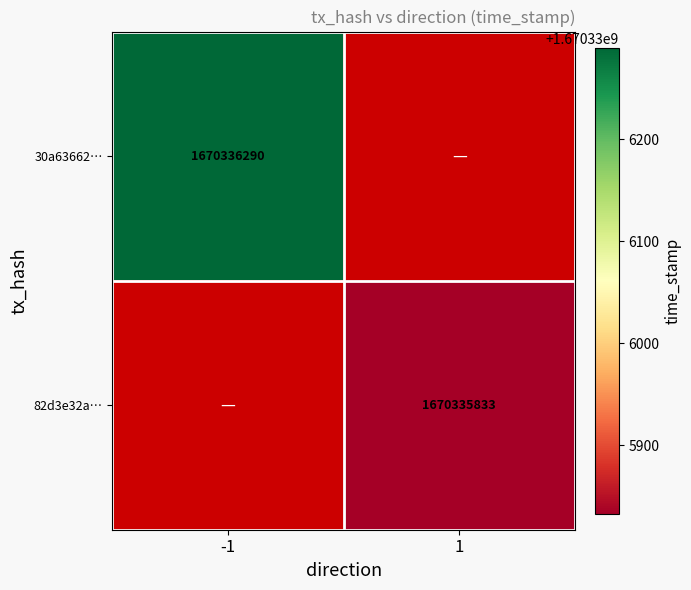

What is the sum of the 30a63662af0194a4a5e3daa2e8170c20af92986 values at direction and time_stamp?

1670336289